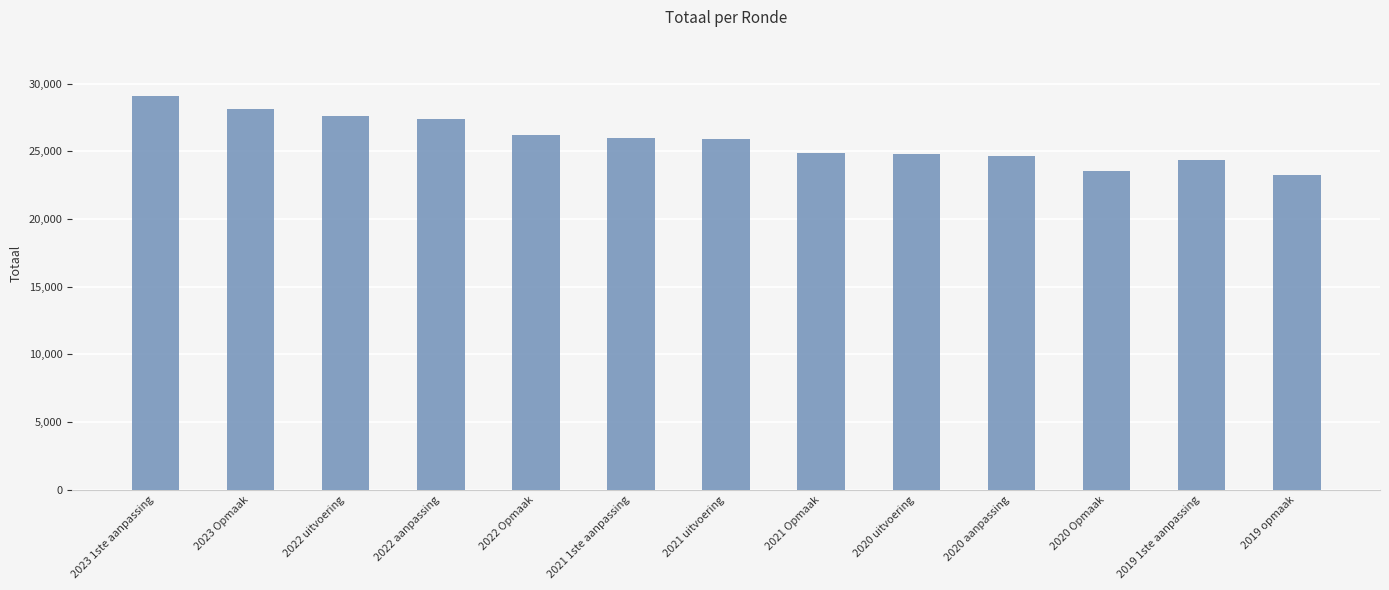

The value at 2022 uitvoering is 27610. True or false?

True